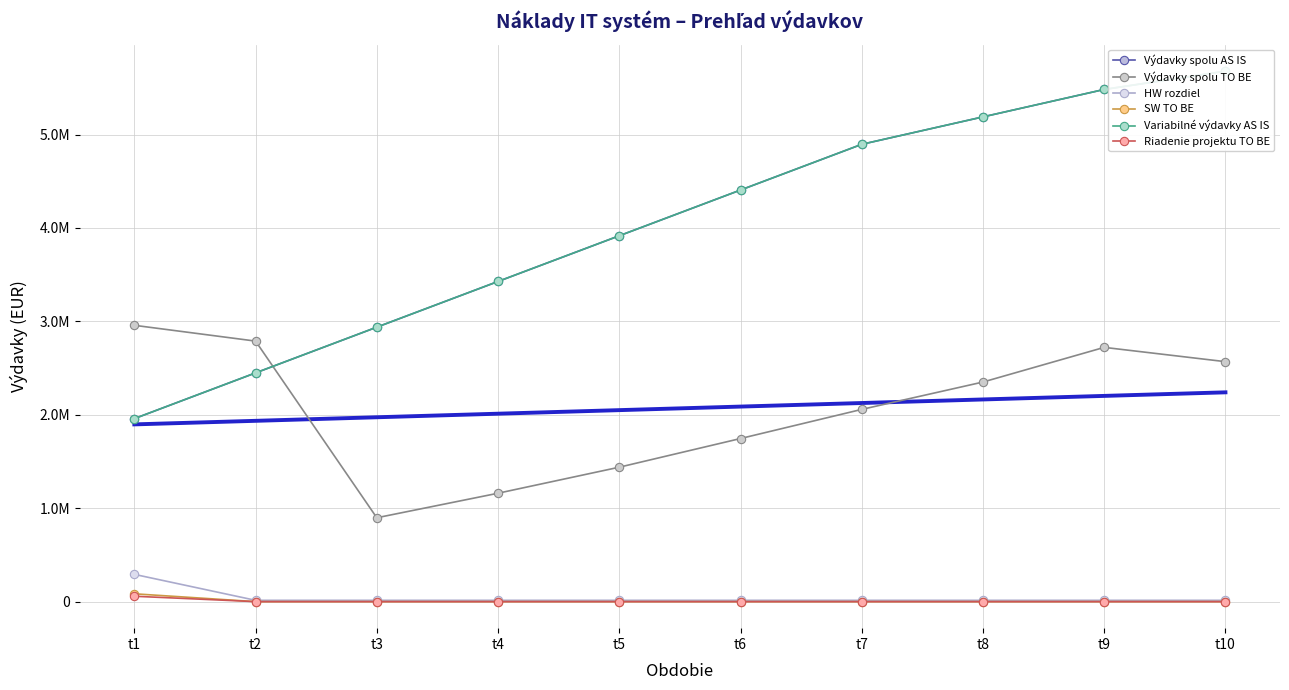

Which category has the lowest value in the Výdavky spolu TO BE series?

t3